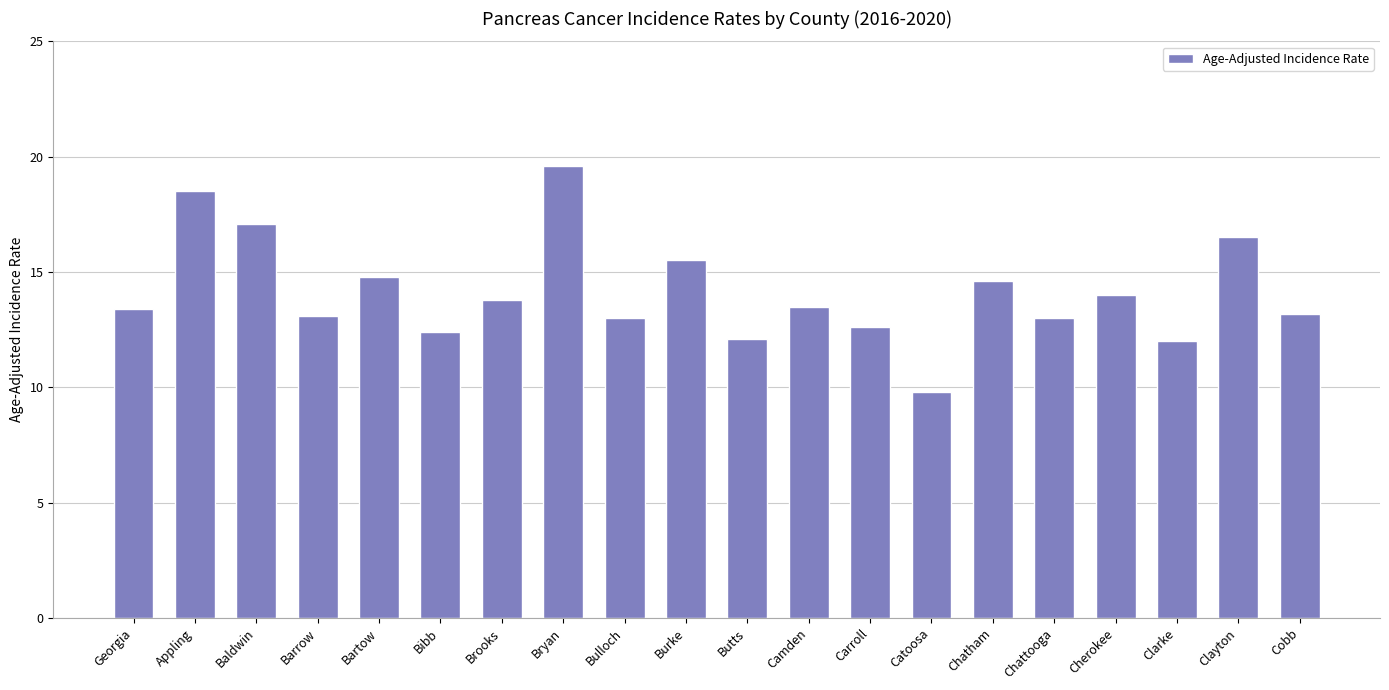

What is the difference between the values at Barrow and Bibb?

0.7